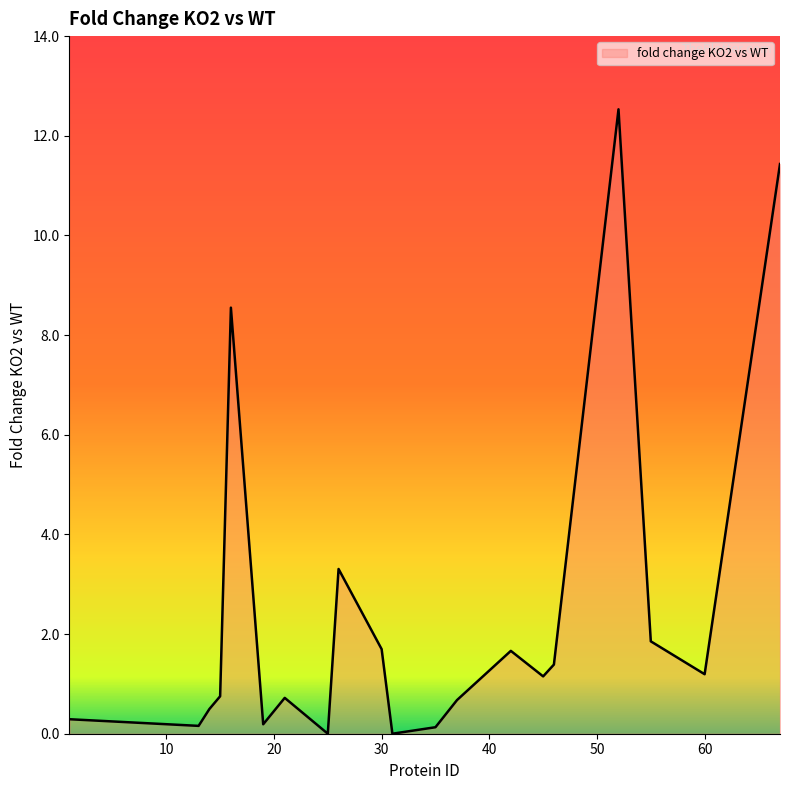

Does the chart display data point markers on the line(s)?

No